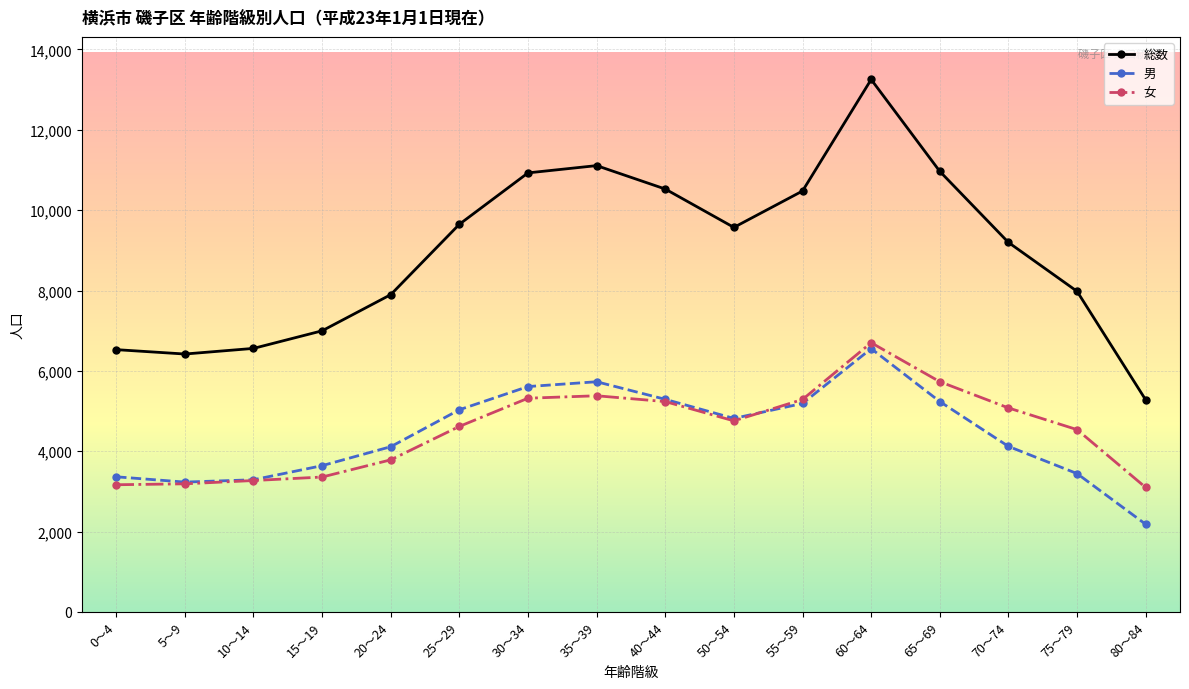

The value of 男 at 15～19 is 1710. True or false?

False